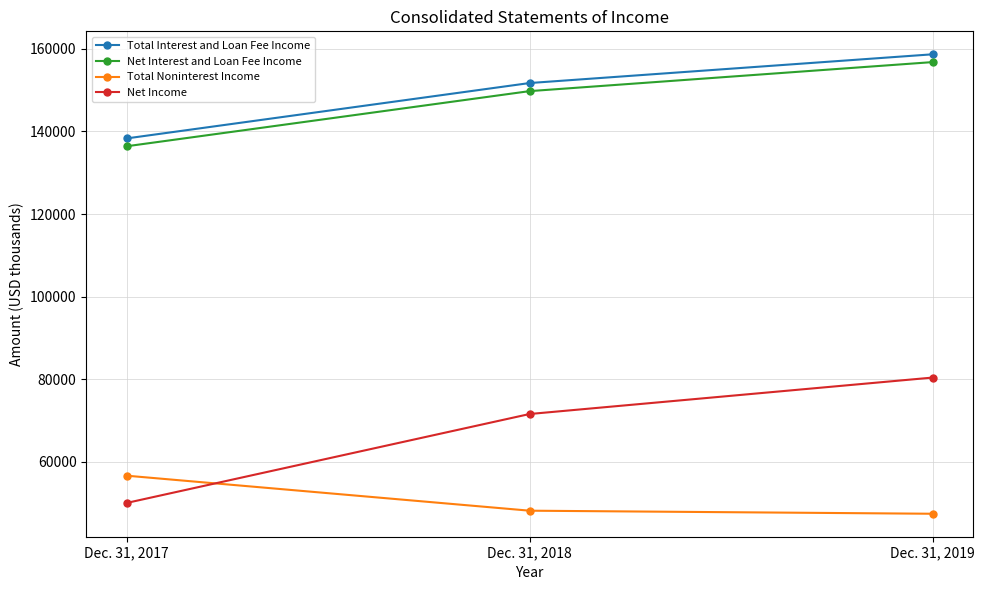

What is the lowest value of the Net Interest and Loan Fee Income series?

136412